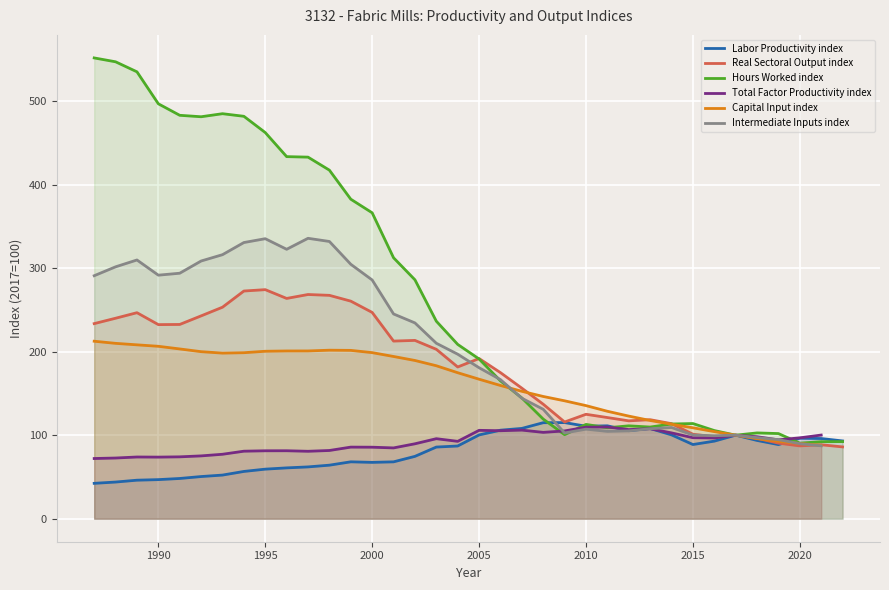

Which series has the largest total across all categories?

Hours Worked index